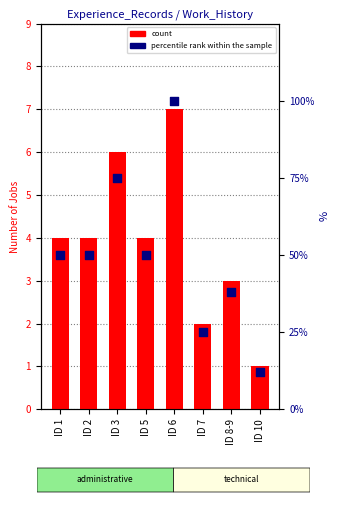

What are all the series names shown in the legend?

count, percentile rank within the sample